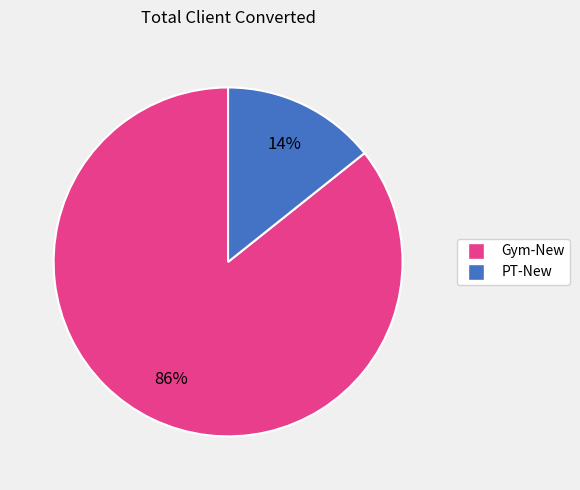

Count the number of slices in the pie.

2